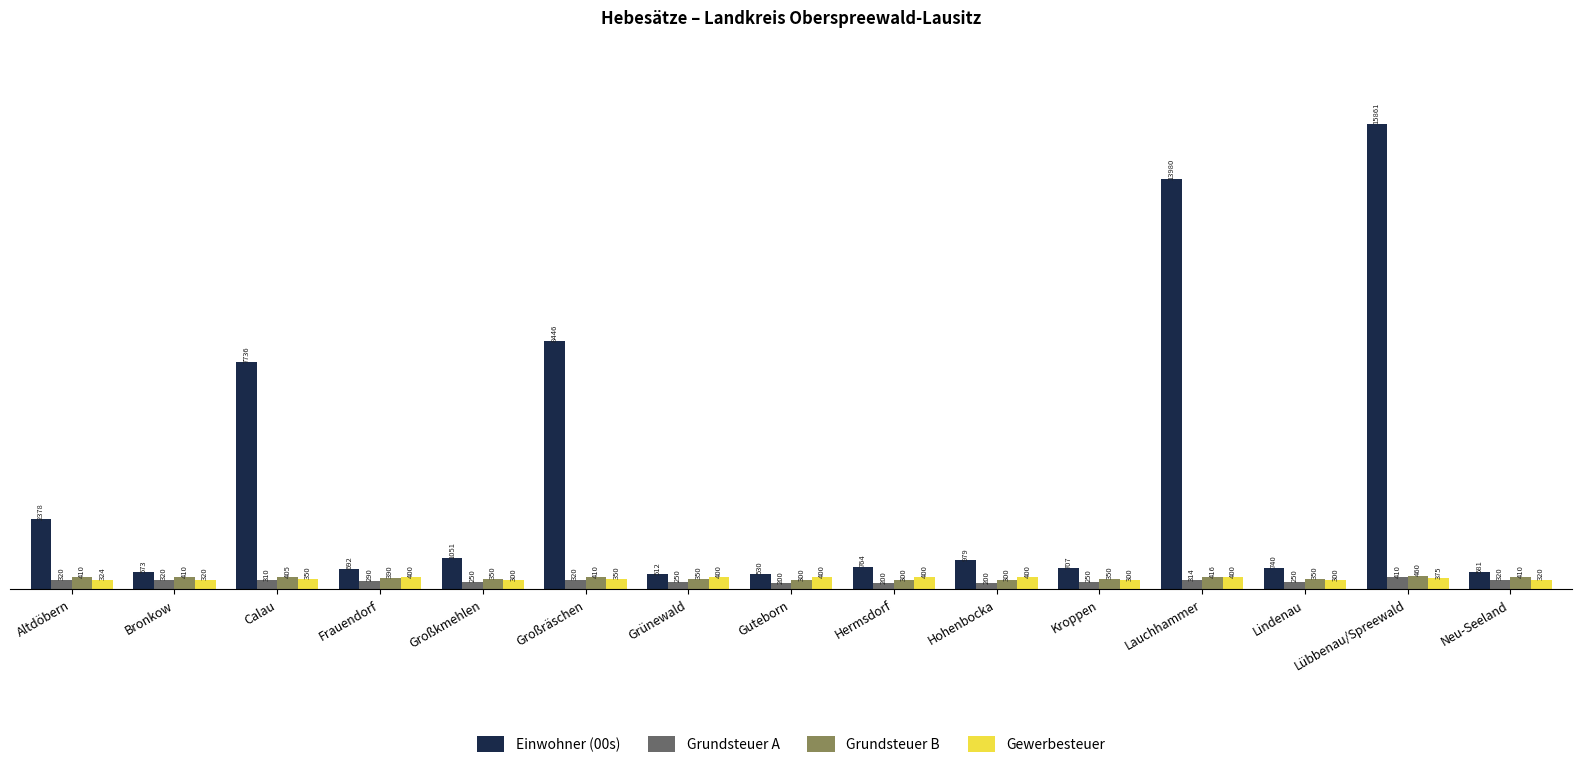

What is the difference between the maximum and second lowest values in the Einwohner (00s) series?

15331